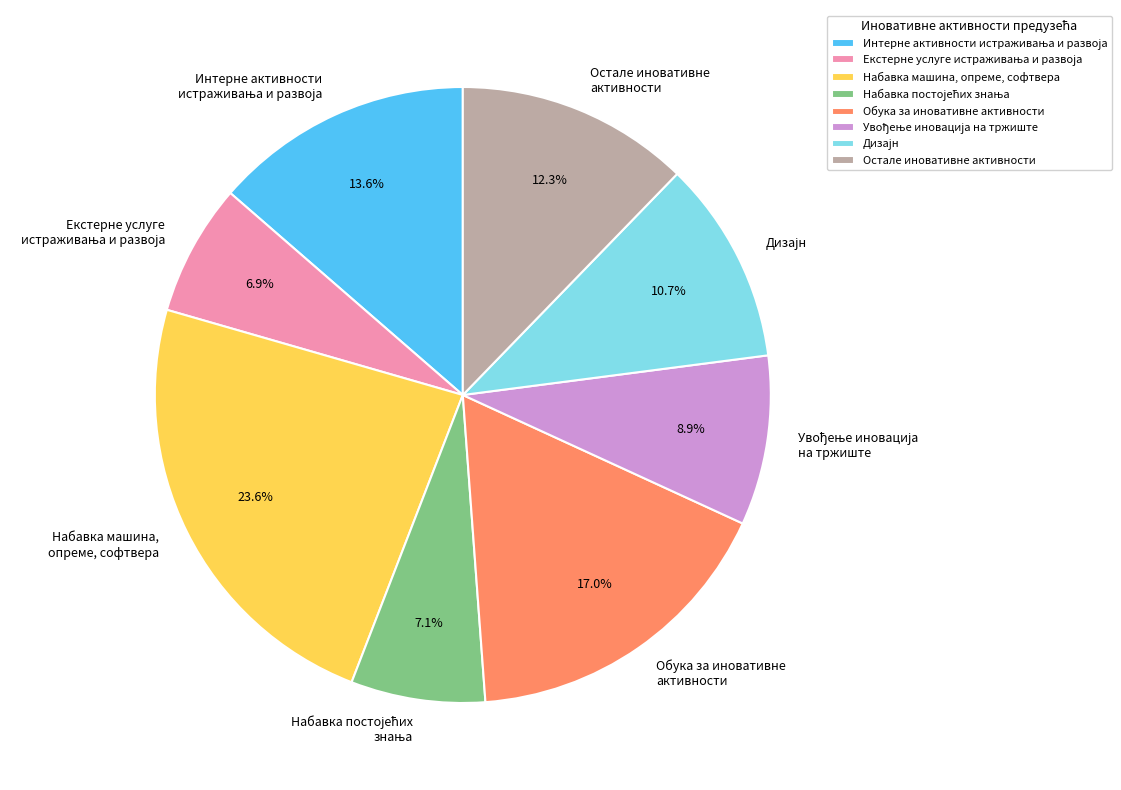

Count the number of slices in the pie.

8